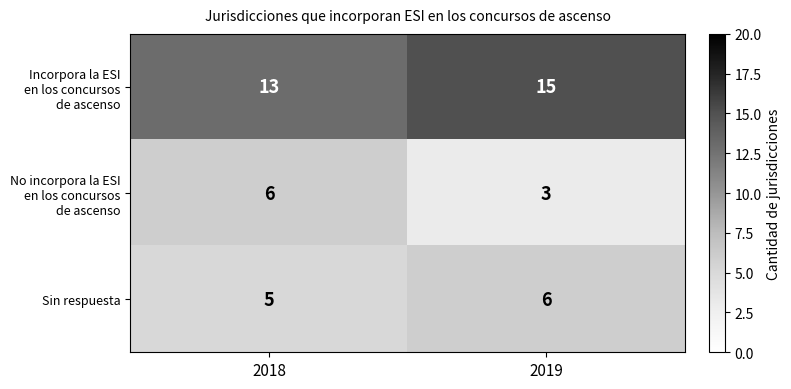

What is the total value across all series at 2019?

24